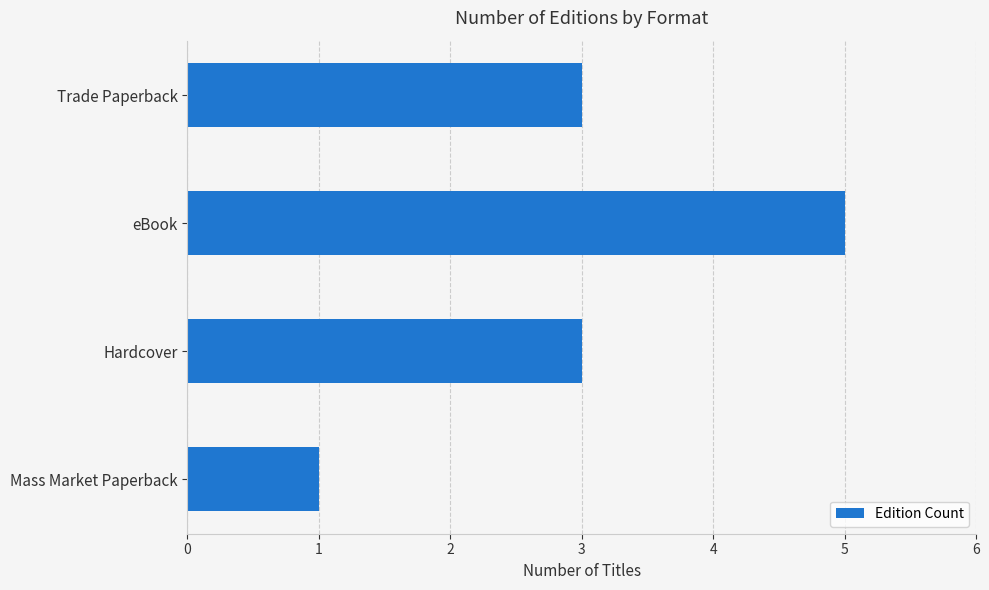

The value at Hardcover is 2. True or false?

False